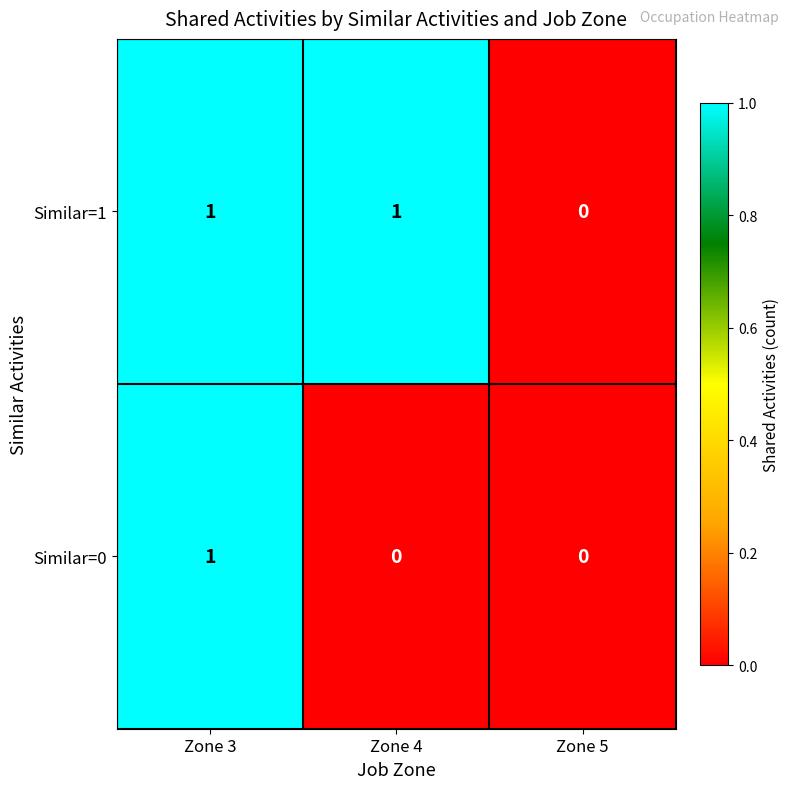

Is it true that Similar=1 equals 2 at Zone 3?

False